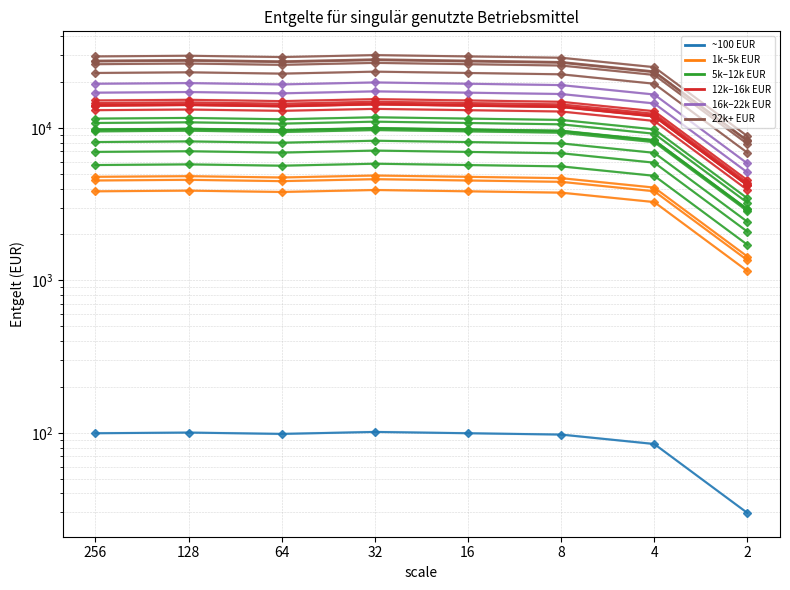

At which category is the sum across all series the highest?

32